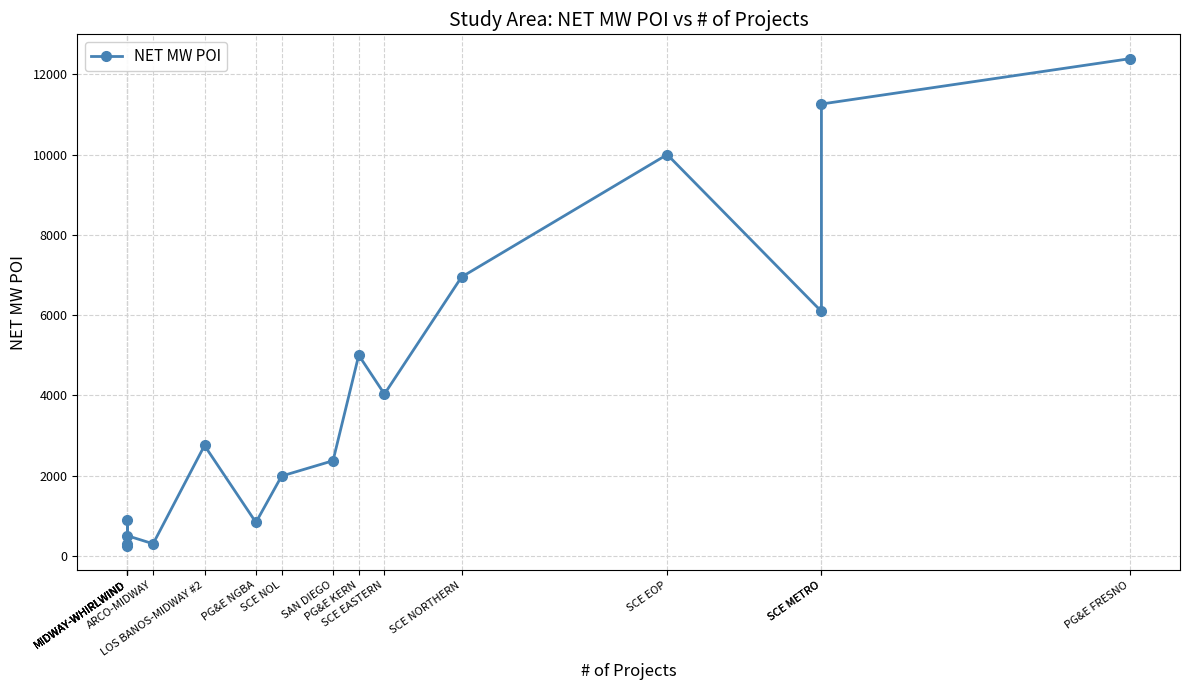

Is it true that the value at MIDWAY-WHIRLWIND is 427.3?

False